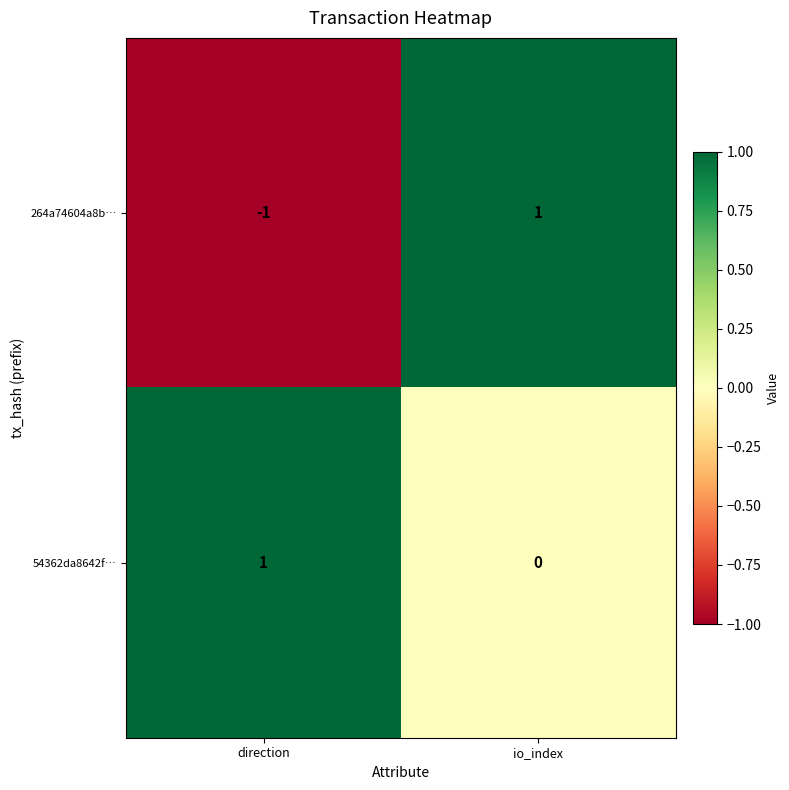

At which category does the chart reach its minimum across all series?

direction